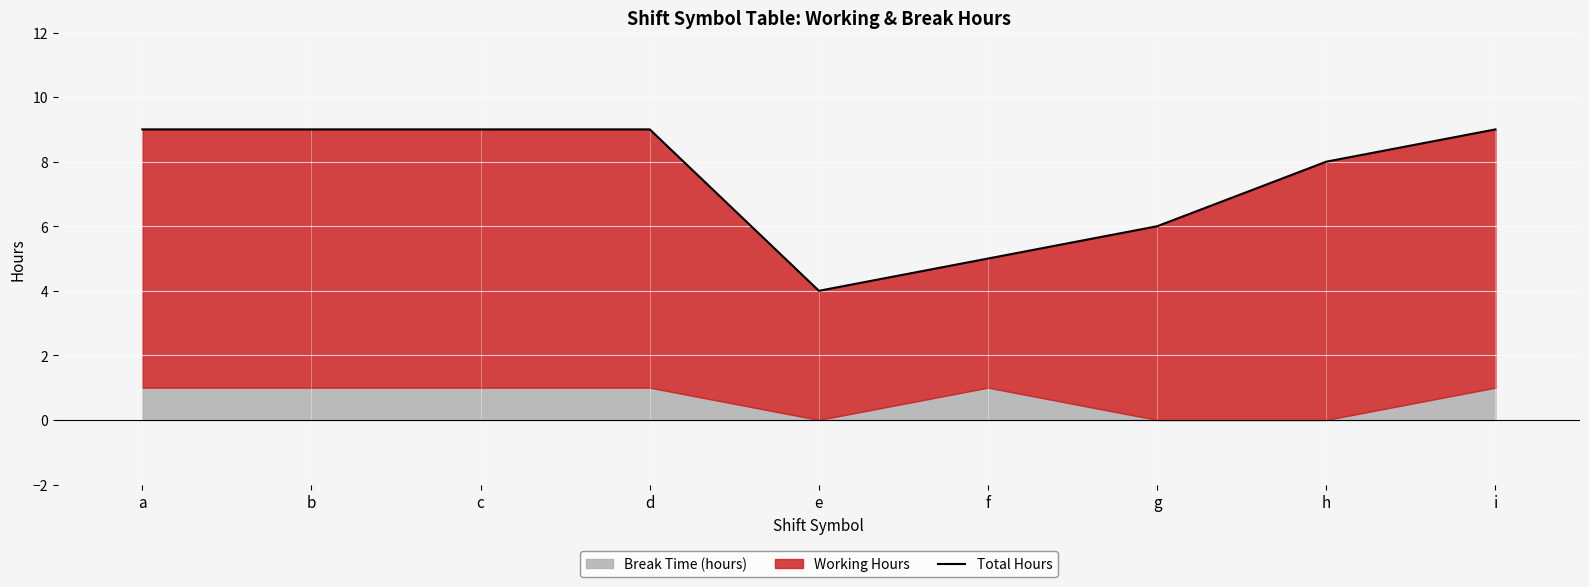

List the labels in order of value, largest first.

b, d, i, a, c, h, g, f, e